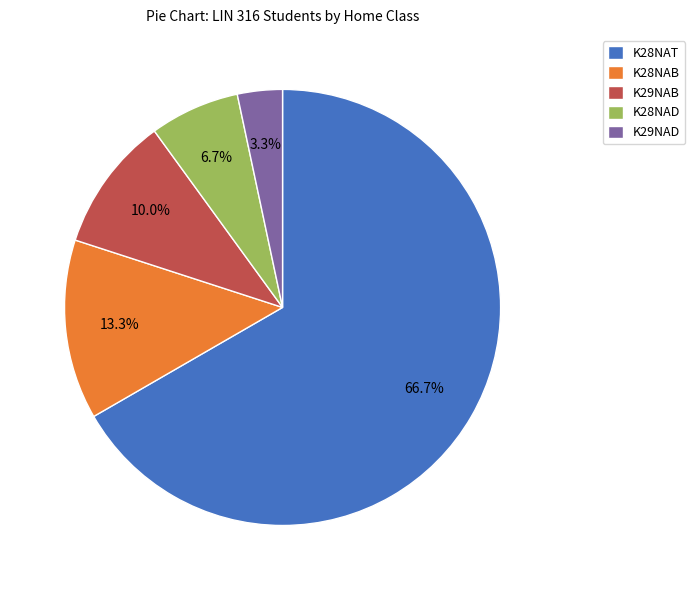

To the nearest percent, what is the difference between the largest and smallest slice percentages?

63%